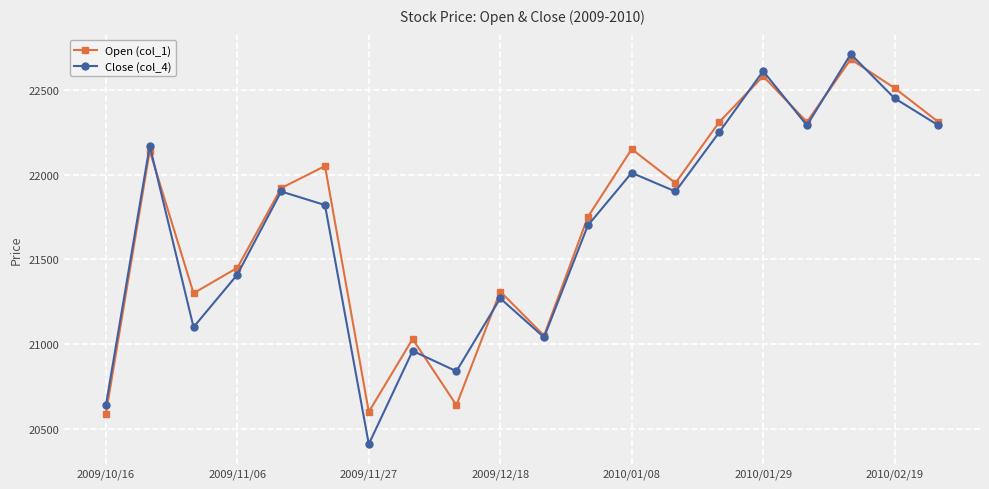

List the series in order of their peak value, highest first.

Close (col_4), Open (col_1)